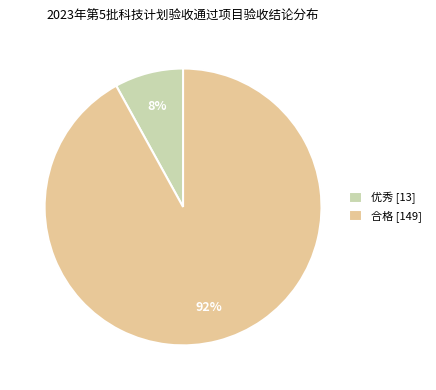

How many segments does this pie chart have?

2